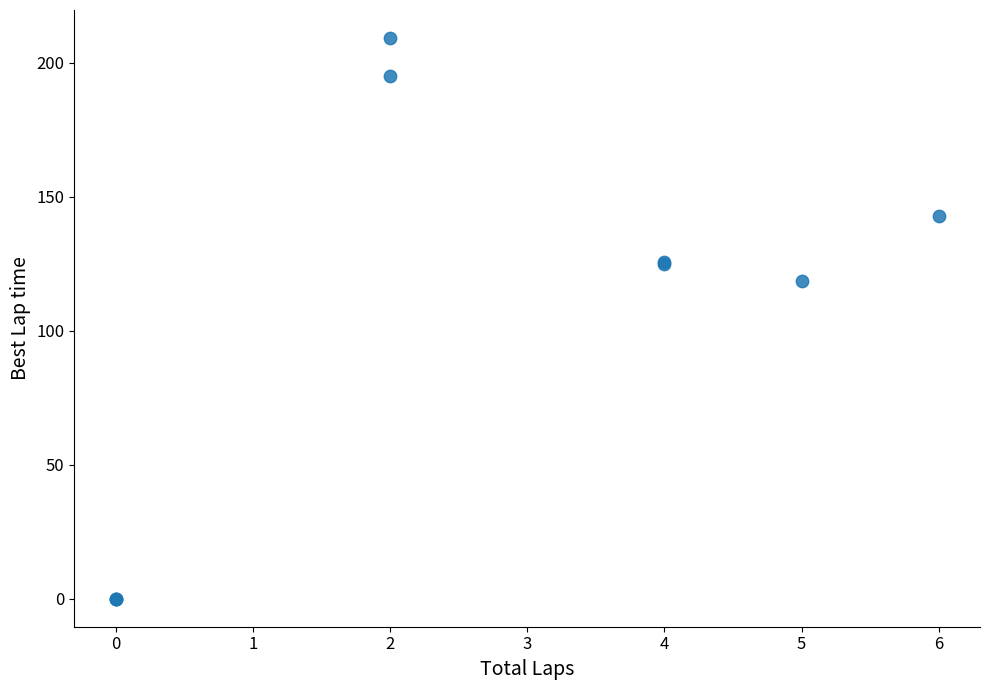

What Y value in the scatter plot is closest to 104?

118.4